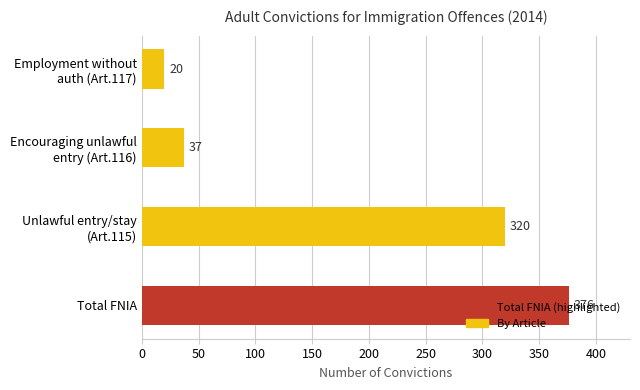

How many bars are there in total?

4